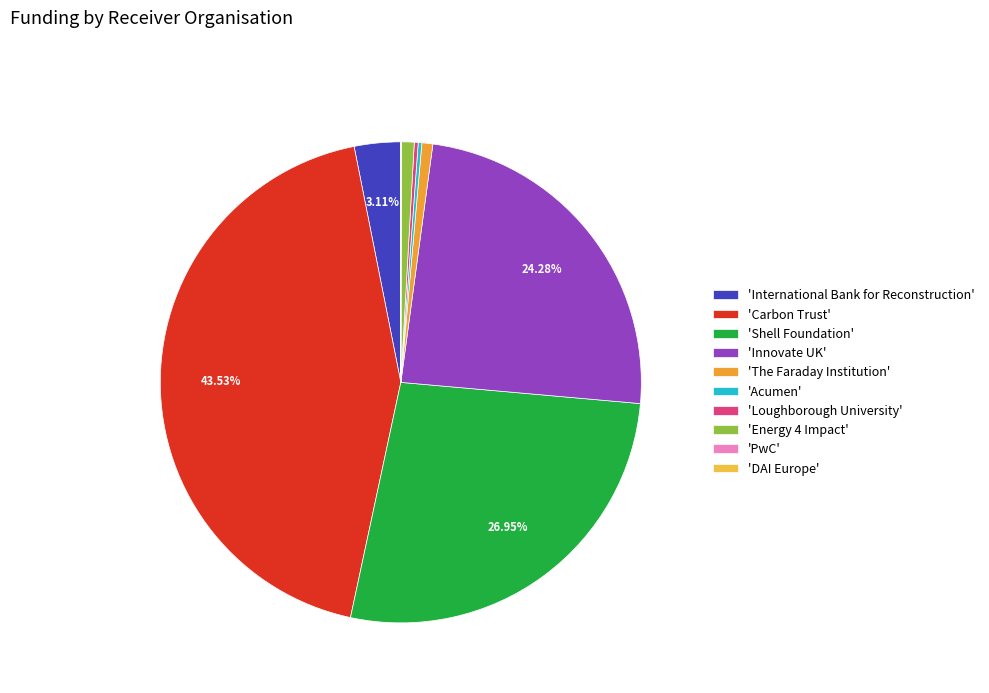

To the nearest percent, what is the difference between the largest and smallest slice percentages?

44%